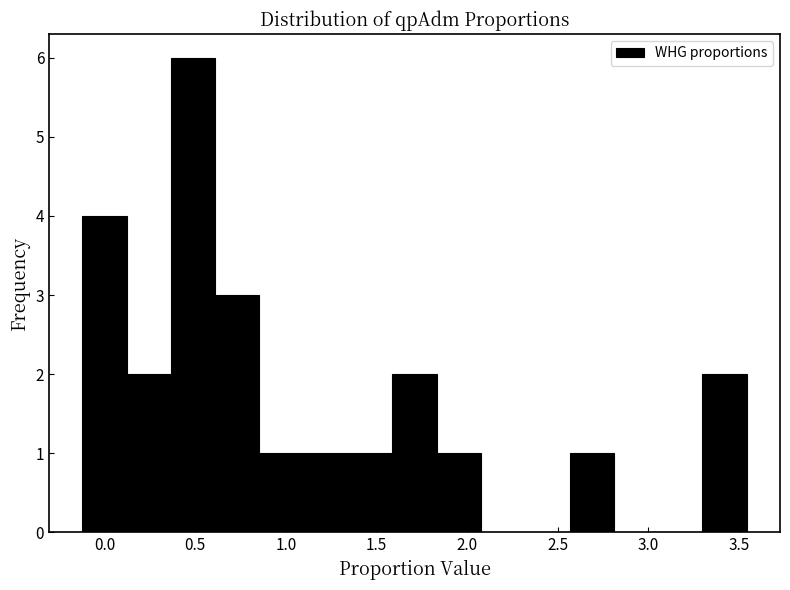

Reading left to right, transcribe this chart: for each bar, give the range it covers on the x-axis and its height. Neither the bar edges nor the heights are printed on the chart, so give them approximately, as read against the axes.

-0.10 to 0.10: 4
0.10 to 0.35: 2
0.35 to 0.60: 6
0.60 to 0.85: 3
0.85 to 1.10: 1
1.10 to 1.35: 1
1.35 to 1.60: 1
1.60 to 1.85: 2
1.85 to 2.10: 1
2.10 to 2.30: 0
2.30 to 2.55: 0
2.55 to 2.80: 1
2.80 to 3.05: 0
3.05 to 3.30: 0
3.30 to 3.55: 2